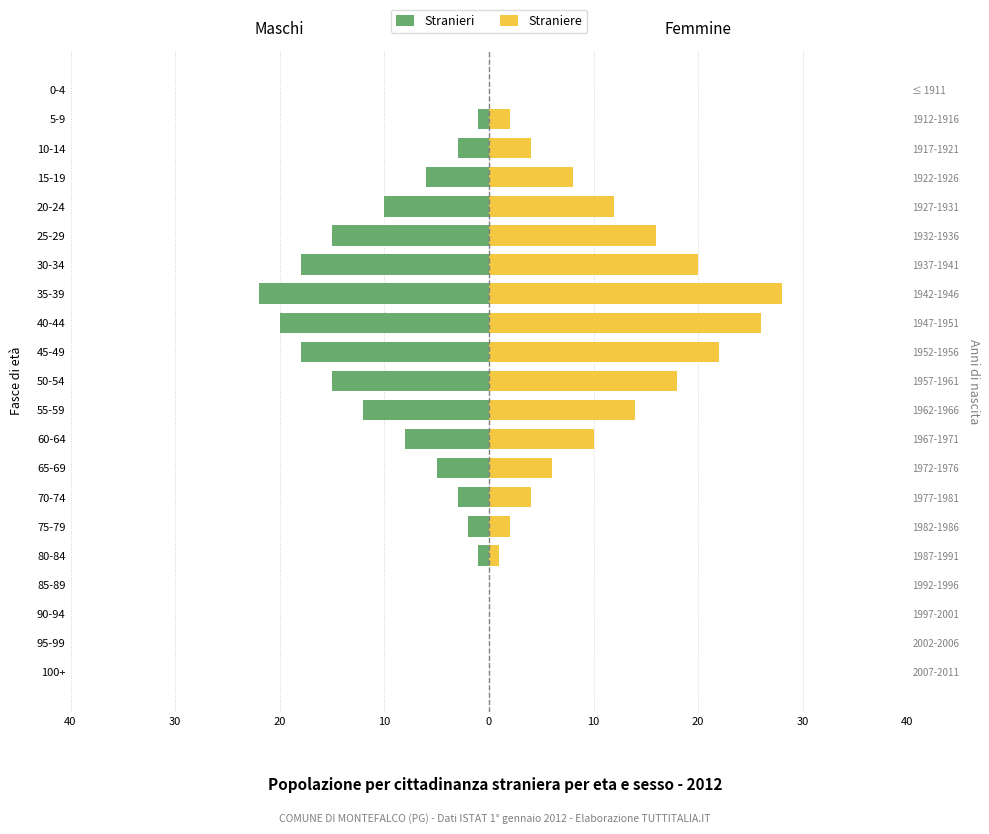

At how many categories does at least one series exceed -14?

21